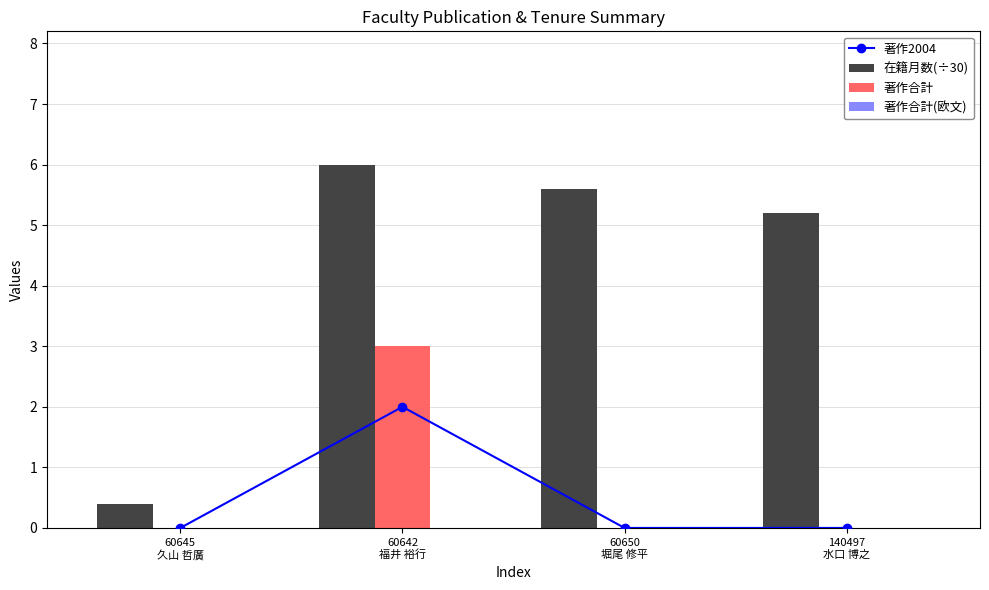

What is the label of the 3rd bar from the right?

60642
福井 裕行